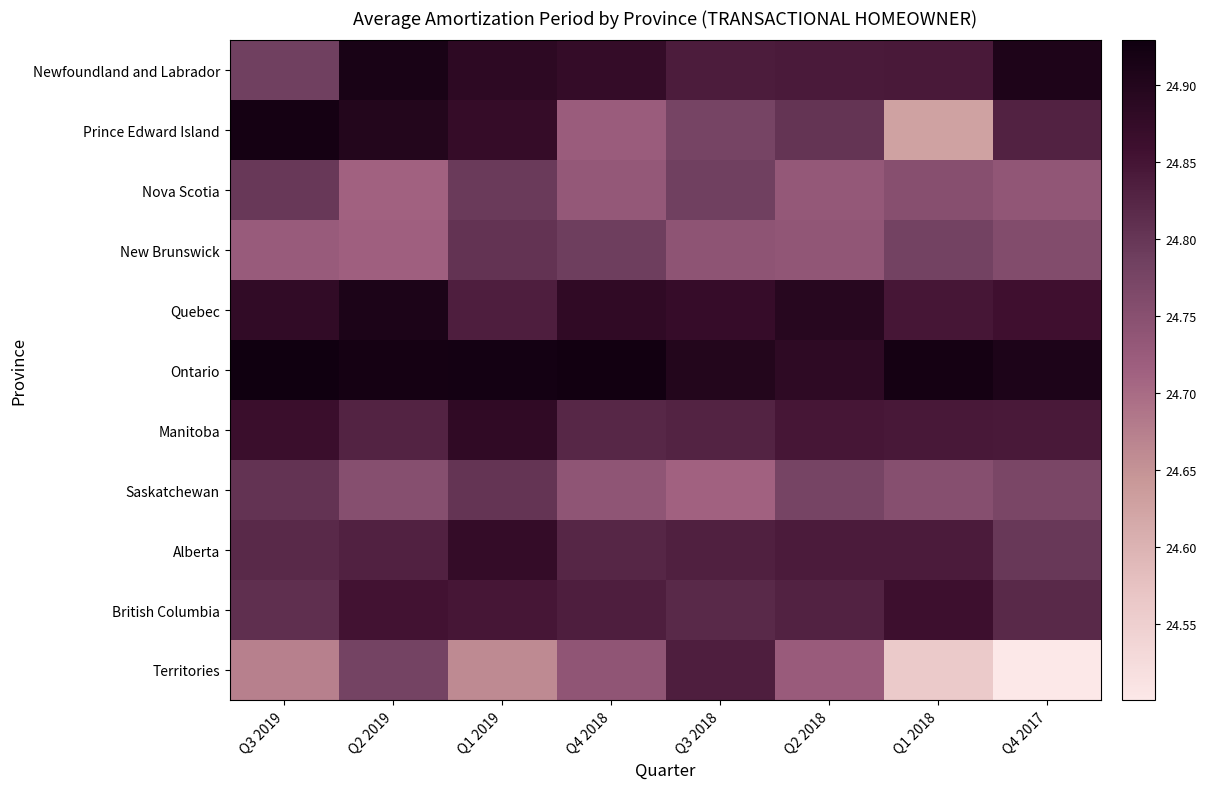

Which category has the highest value across all series?

Q3 2019